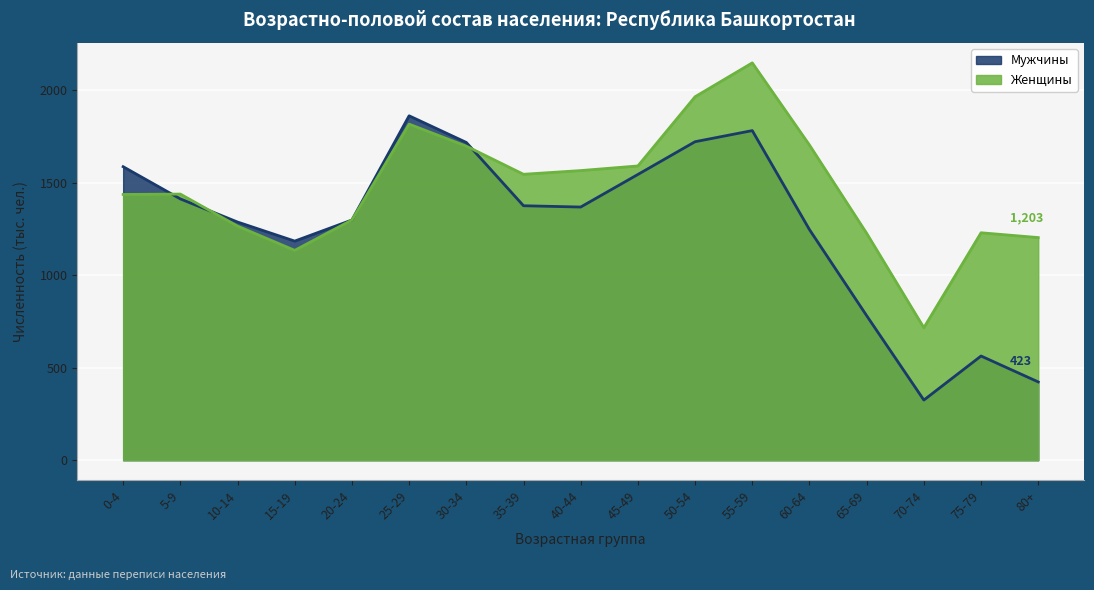

What is the label of the 2nd point from the left?

5-9